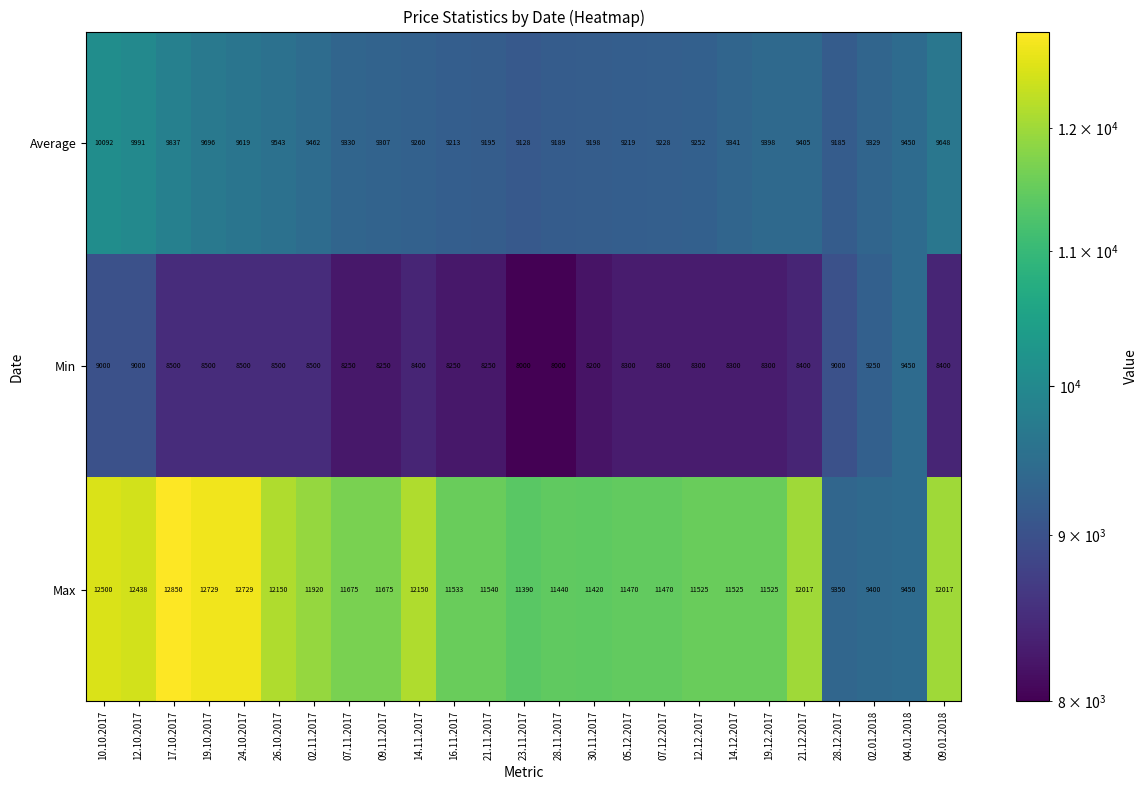

Read the Average value at 09.11.2017, to the nearest 50.

9300